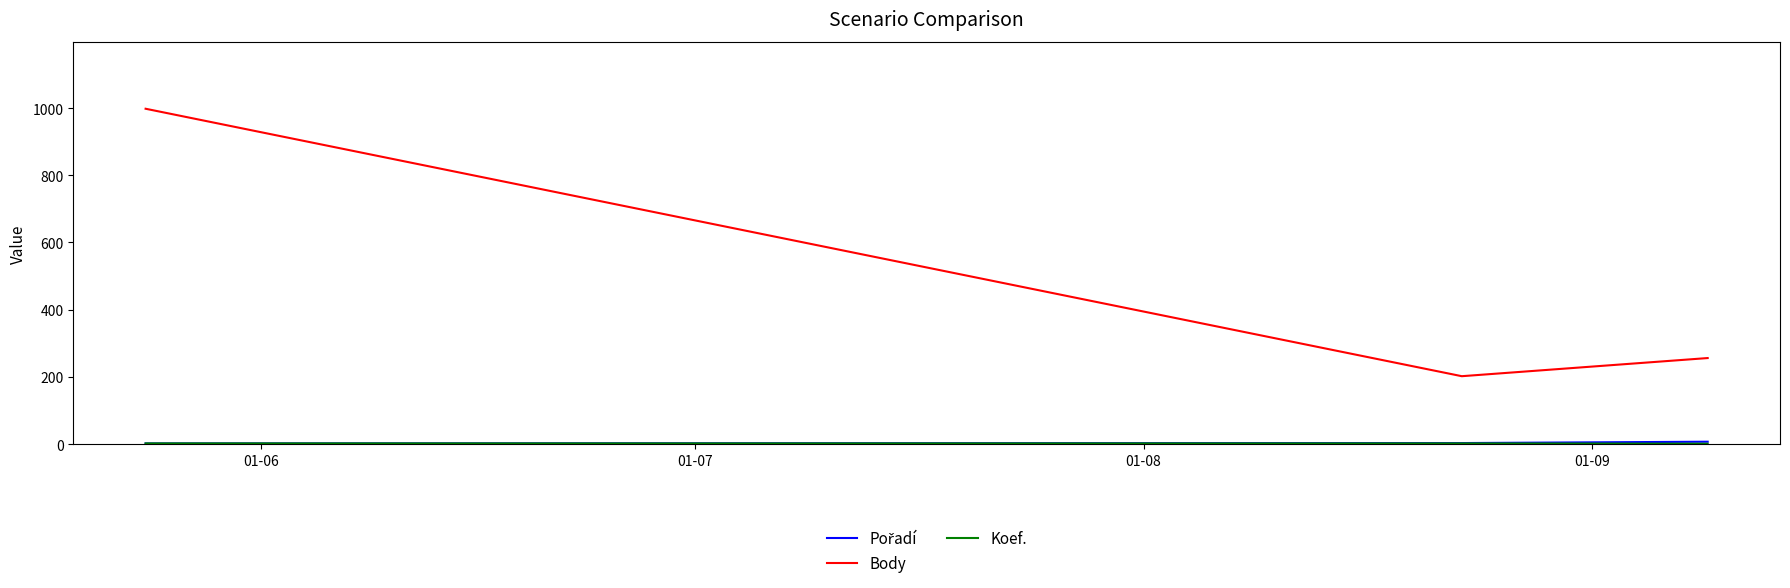

Which series has the largest total across all categories?

Body